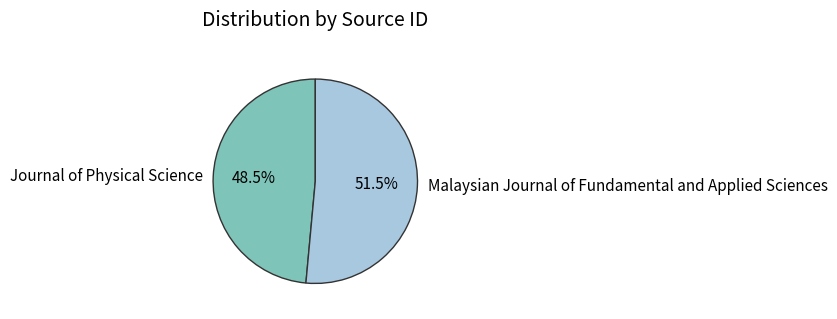

Between Journal of Physical Science and Malaysian Journal of Fundamental and Applied Sciences, which is larger?

Malaysian Journal of Fundamental and Applied Sciences